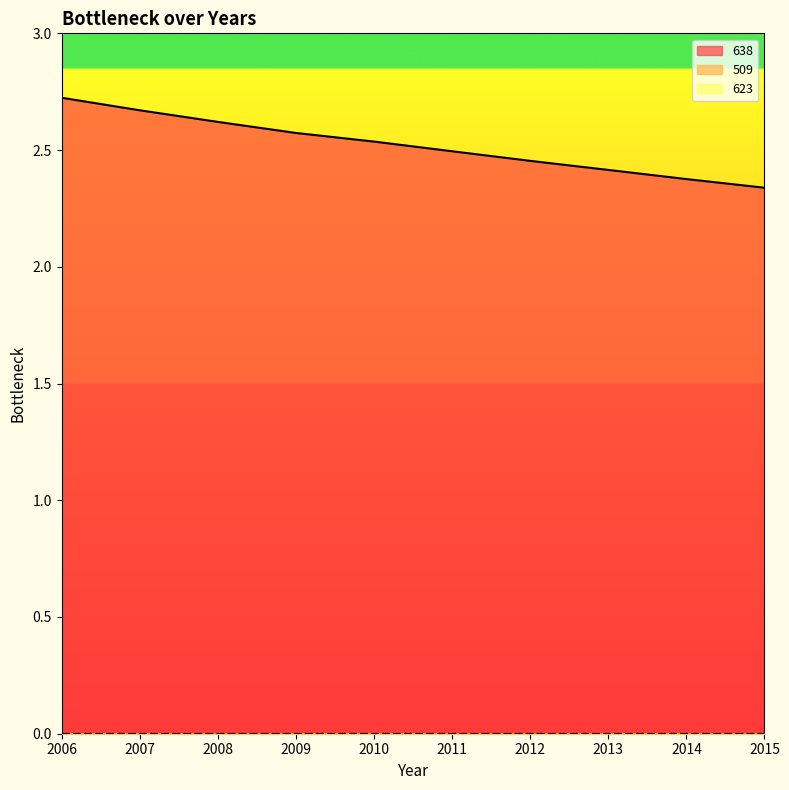

True or false: 623 has a value of 0.0 at 2014.

True